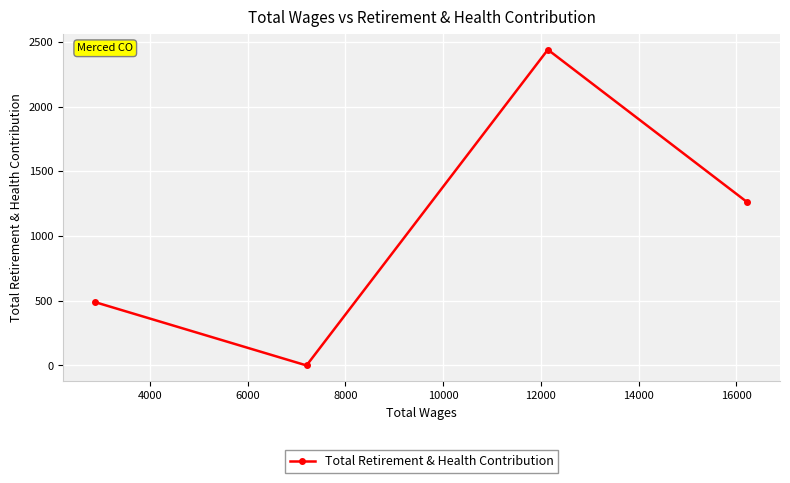

What is the sum of all values?

4187